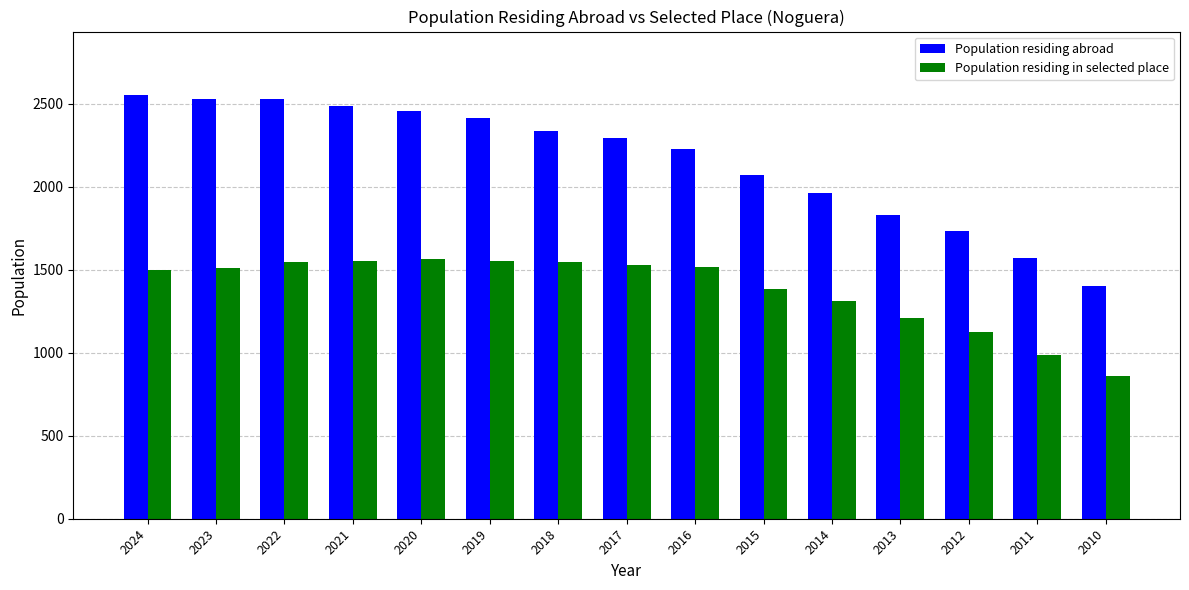

How many bars are there in each group?

2